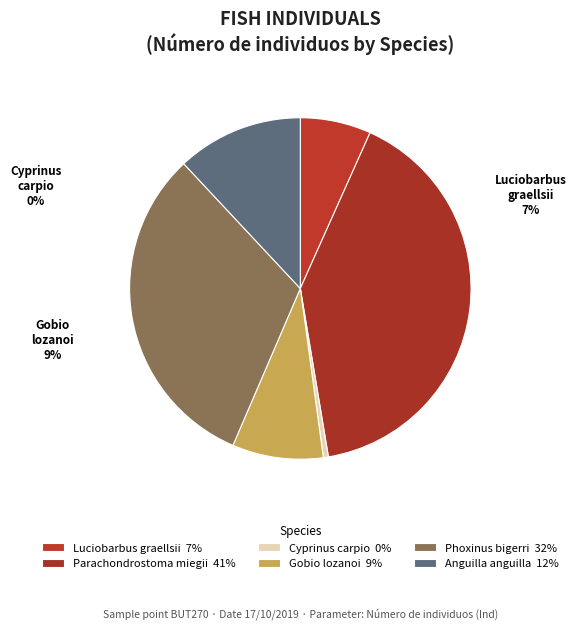

The Gobio lozanoi slice represents 9% of the pie. True or false?

True